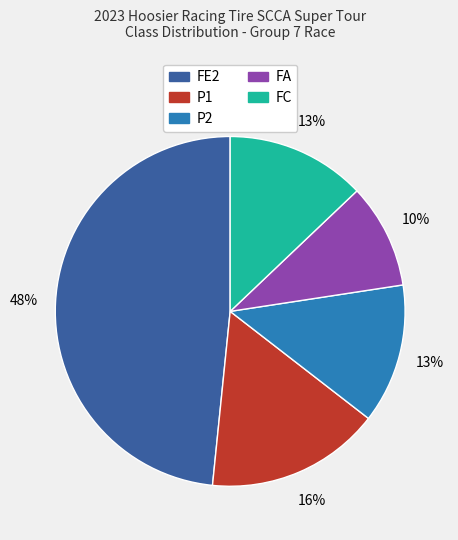

What percentage is the P1 slice, to the nearest percent?

16%